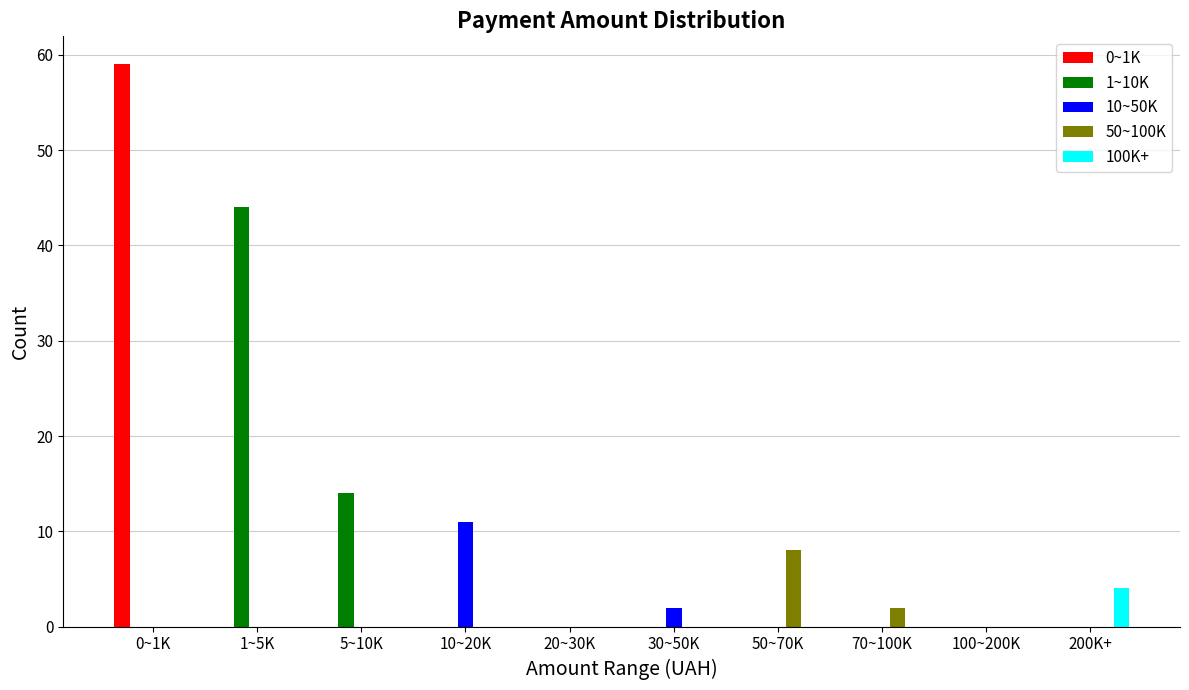

At which label is 10~50K closest to 5?

30~50K